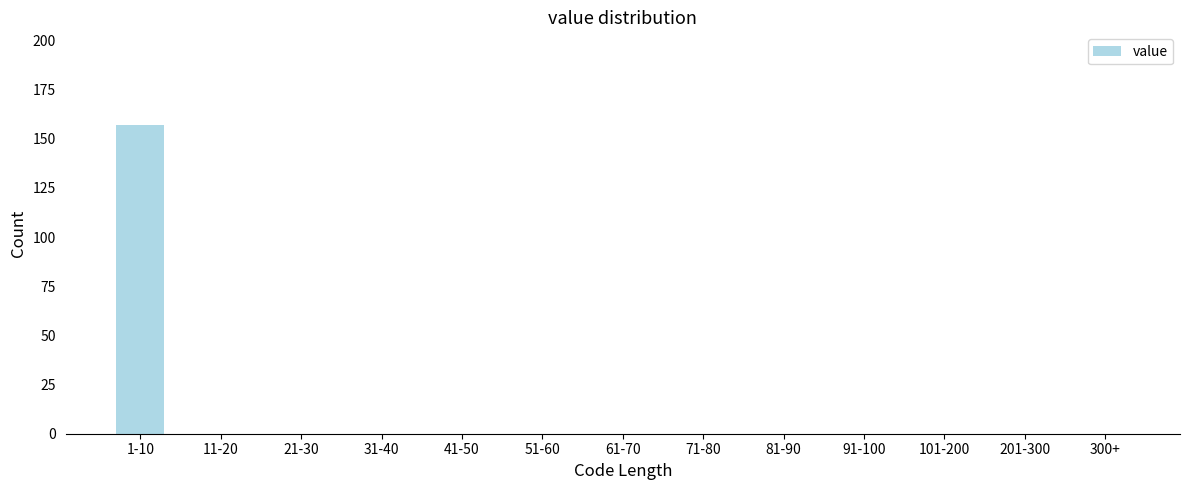

Reading left to right, extract all data points from this chart.

1-10=157	11-20=0	21-30=0	31-40=0	41-50=0	51-60=0	61-70=0	71-80=0	81-90=0	91-100=0	101-200=0	201-300=0	300+=0